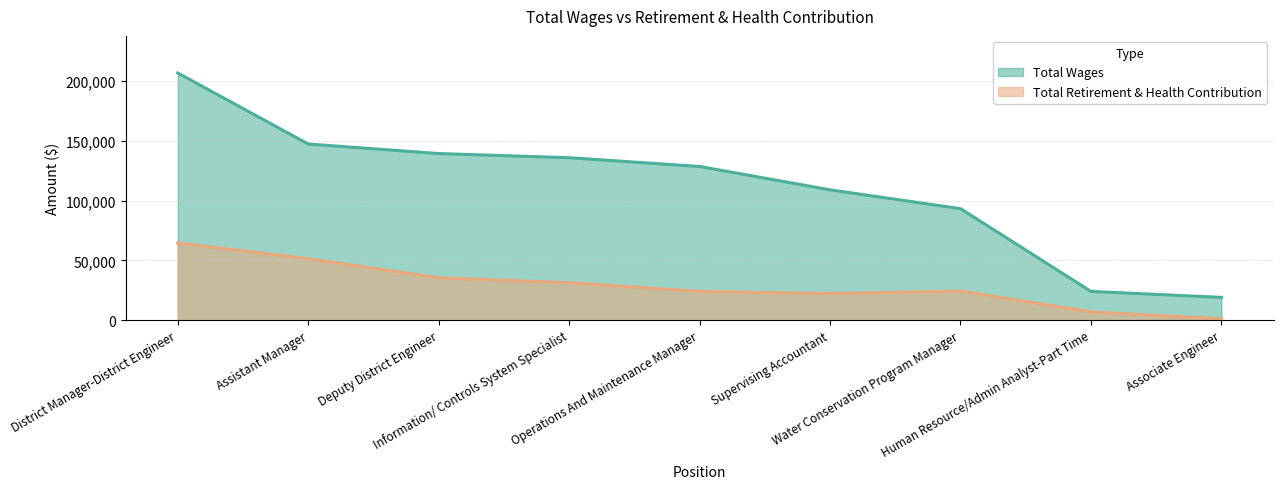

What is the average value of the Total Retirement & Health Contribution series?

28977